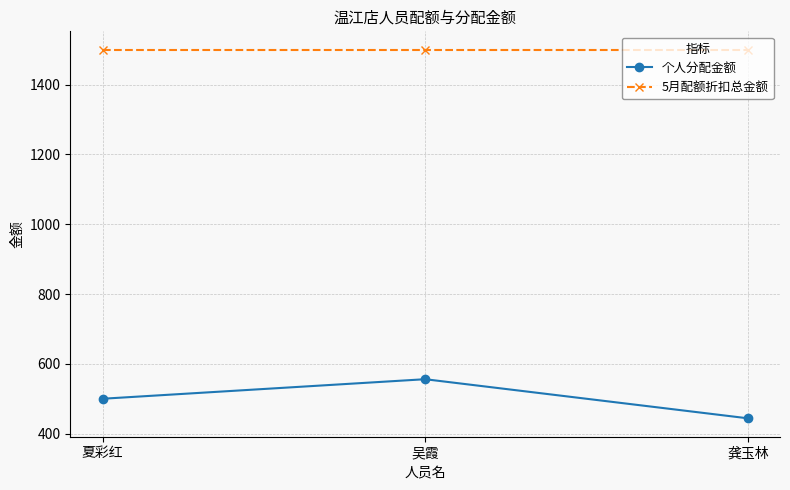

What position from the right is 吴霞?

2